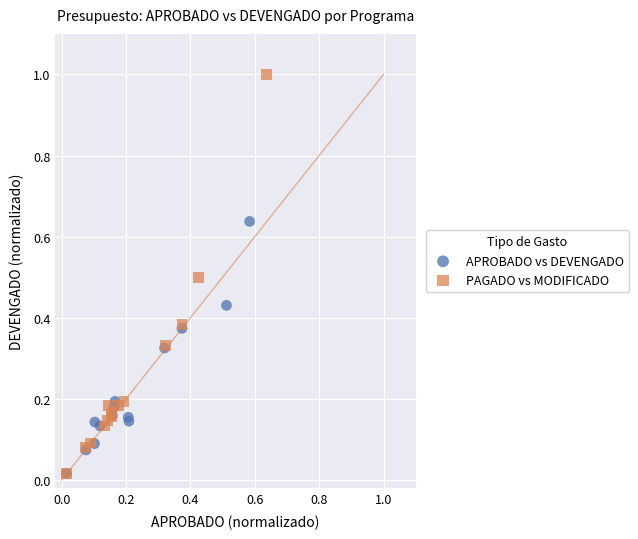

Which series has the largest Y range (max minus min)?

PAGADO vs MODIFICADO